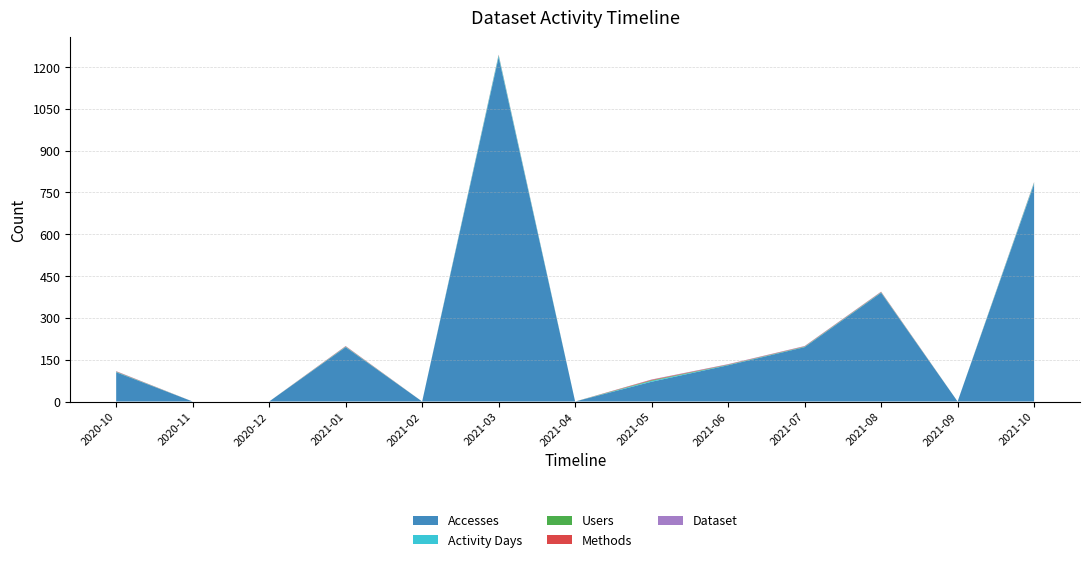

Reading left to right, what are all the values shown in this chart?

Accesses: 2020-10=105	2020-11=0	2020-12=0	2021-01=195	2021-02=0	2021-03=1235	2021-04=0	2021-05=71	2021-06=130	2021-07=195	2021-08=390	2021-09=0	2021-10=780
Activity Days: 2020-10=1	2020-11=0	2020-12=0	2021-01=1	2021-02=0	2021-03=6	2021-04=0	2021-05=3	2021-06=1	2021-07=1	2021-08=1	2021-09=0	2021-10=4
Users: 2020-10=1	2020-11=0	2020-12=0	2021-01=1	2021-02=0	2021-03=1	2021-04=0	2021-05=2	2021-06=1	2021-07=1	2021-08=1	2021-09=0	2021-10=1
Methods: 2020-10=1	2020-11=0	2020-12=0	2021-01=1	2021-02=0	2021-03=1	2021-04=0	2021-05=2	2021-06=1	2021-07=1	2021-08=1	2021-09=0	2021-10=1
Dataset: 2020-10=1	2020-11=0	2020-12=0	2021-01=1	2021-02=0	2021-03=1	2021-04=0	2021-05=1	2021-06=1	2021-07=1	2021-08=1	2021-09=0	2021-10=1